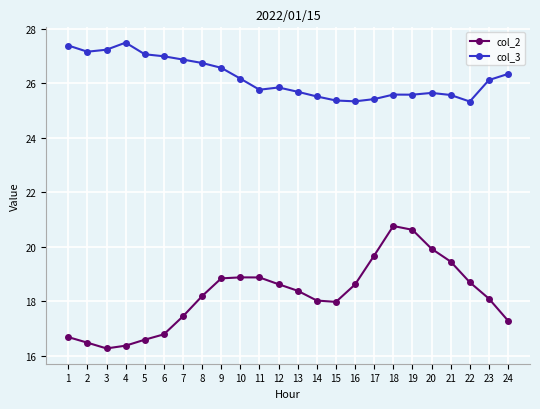

How many categories are shown in the chart?

24